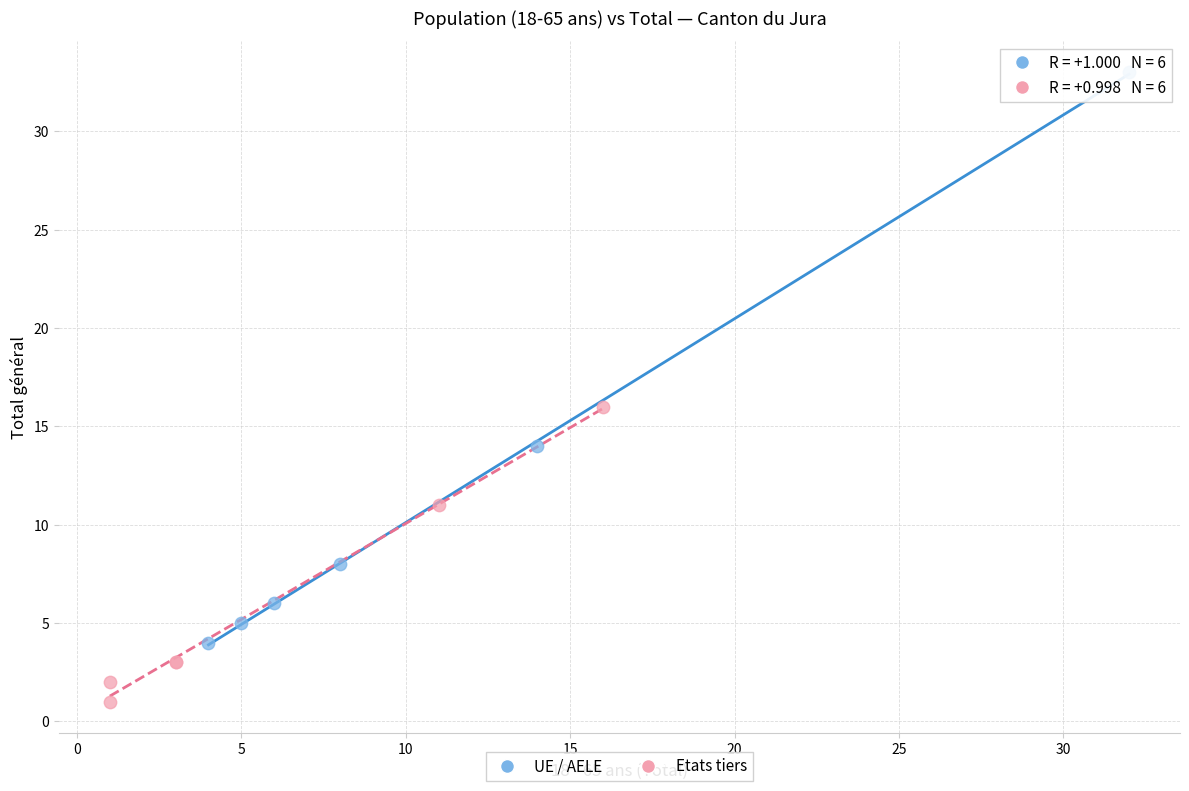

Which series has the largest Y range (max minus min)?

UE / AELE